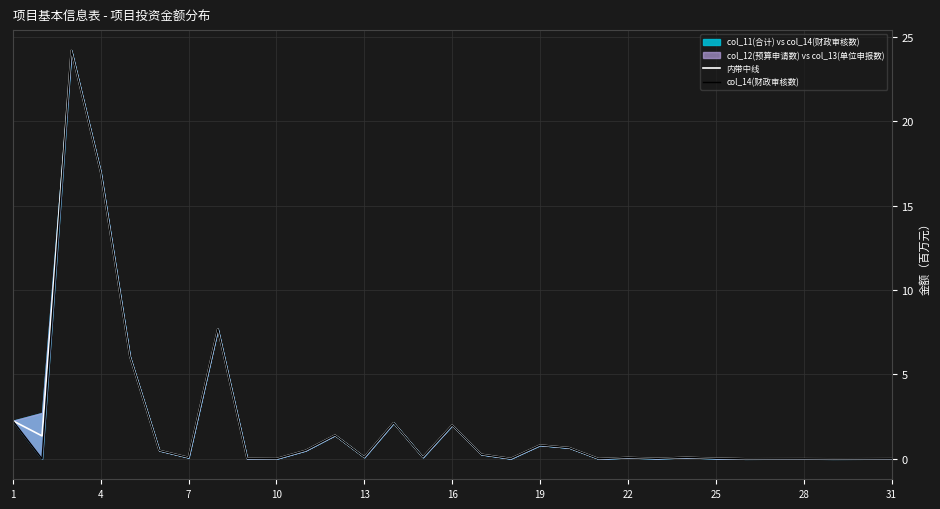

What is the sum of all col_14(财政审核数) values?

66.1